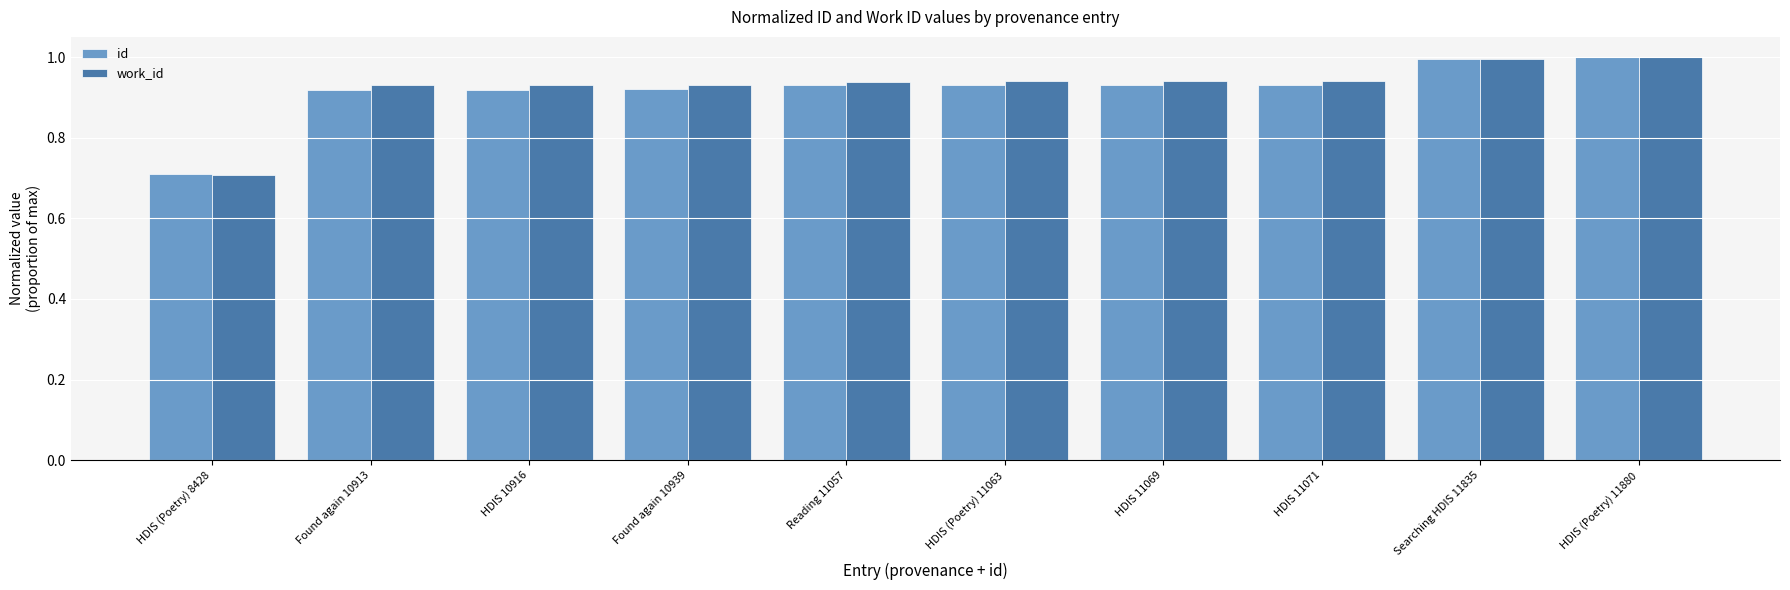

Which label corresponds to the smallest value in the chart?

HDIS (Poetry) 8428